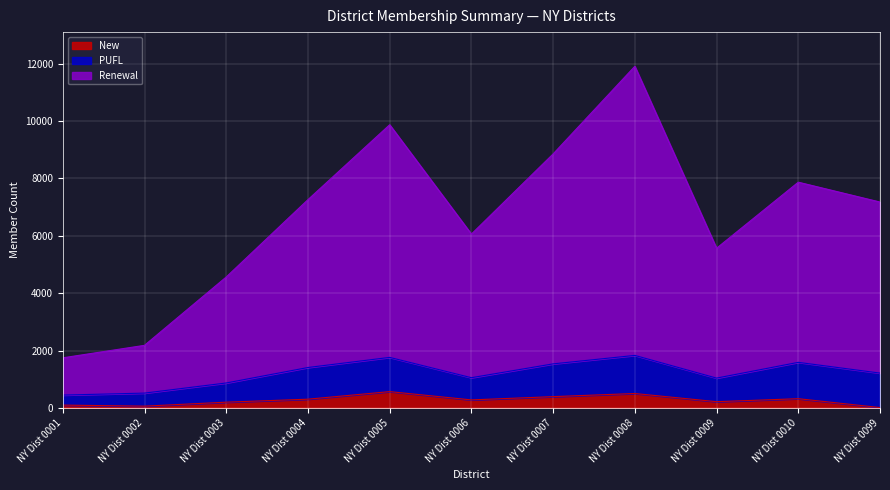

True or false: New and Renewal intersect in this chart.

False